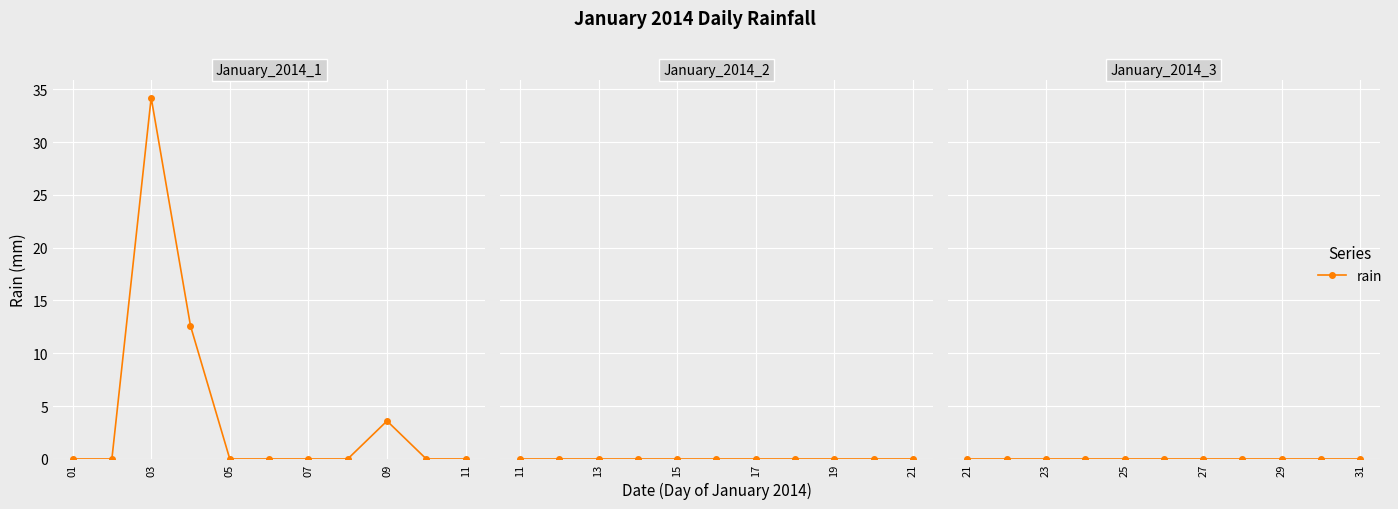

Reading left to right, extract all data points from this chart.

0.0	0.0	34.2	12.6	0.0	0.0	0.0	0.0	3.6	0.0	0.0	0.0	0.0	0.0	0.0	0.0	0.0	0.0	0.0	0.0	0.0	0.0	0.0	0.0	0.0	0.0	0.0	0.0	0.0	0.0	0.0